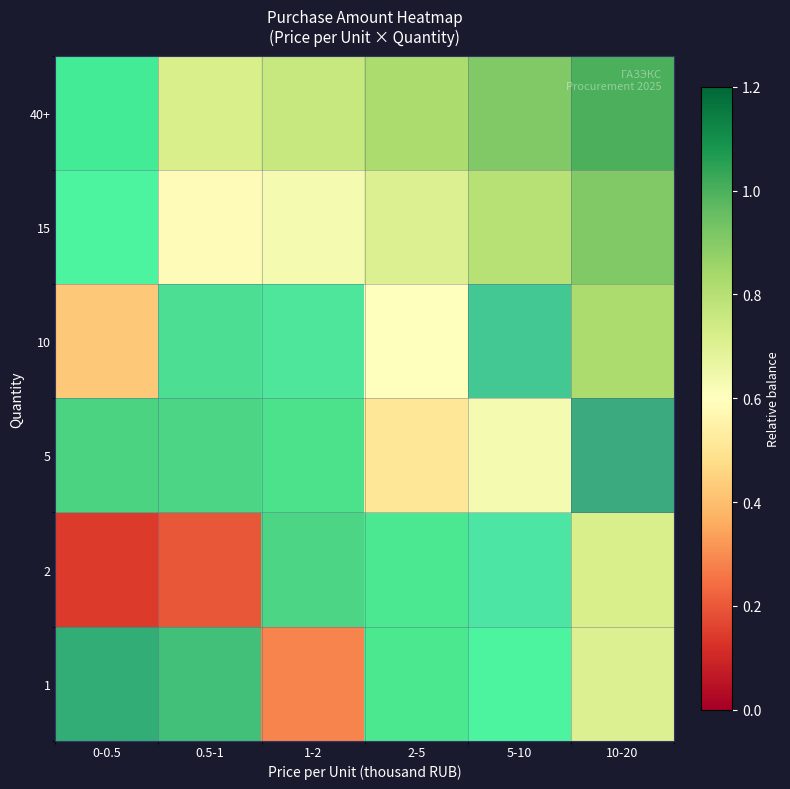

Is the value of 5 at 2-5 greater than the value of 1 at 1-2?

No